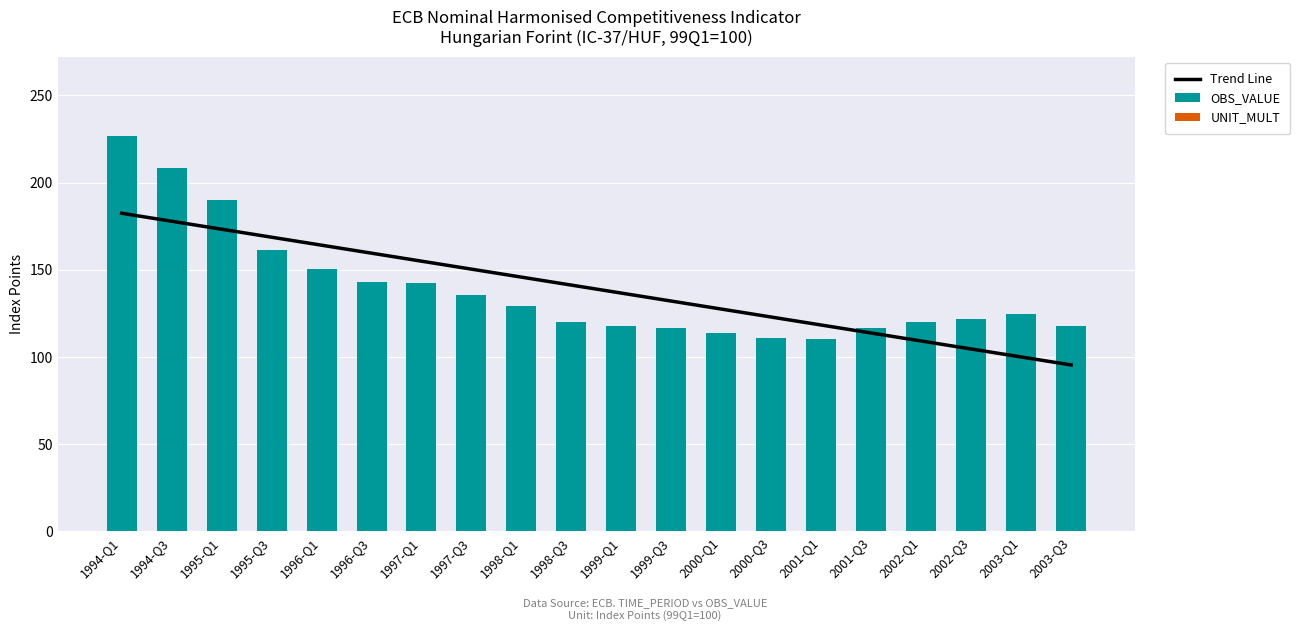

Is it true that UNIT_MULT equals 0.0 at 1996-Q3?

True